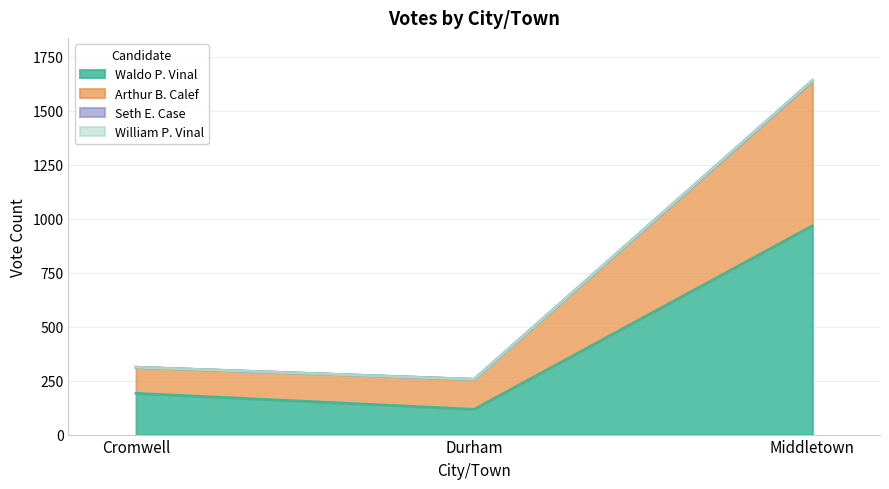

Does the chart have visible grid lines?

Yes